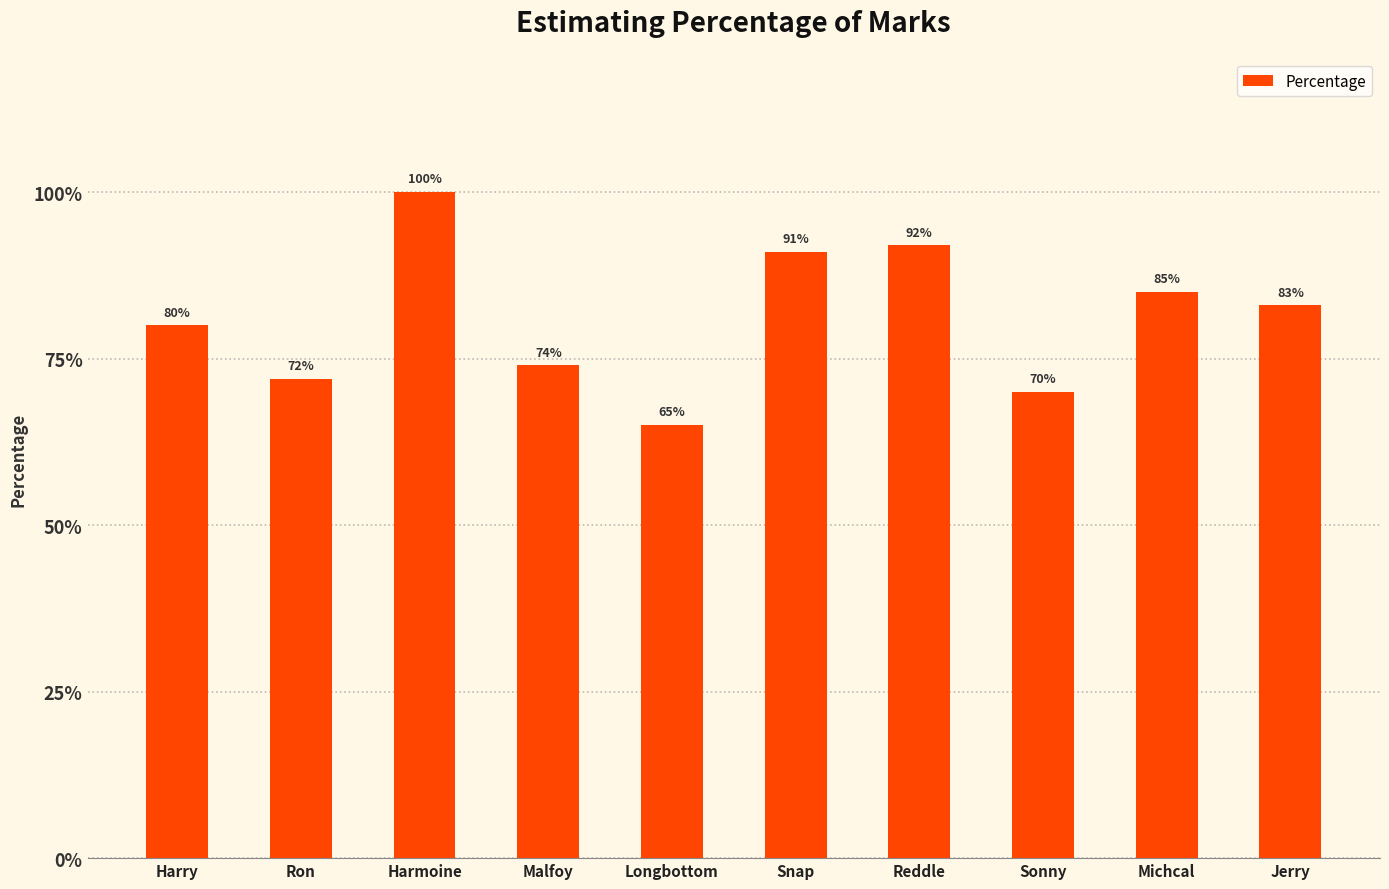

Which label corresponds to the smallest value in the chart?

Longbottom